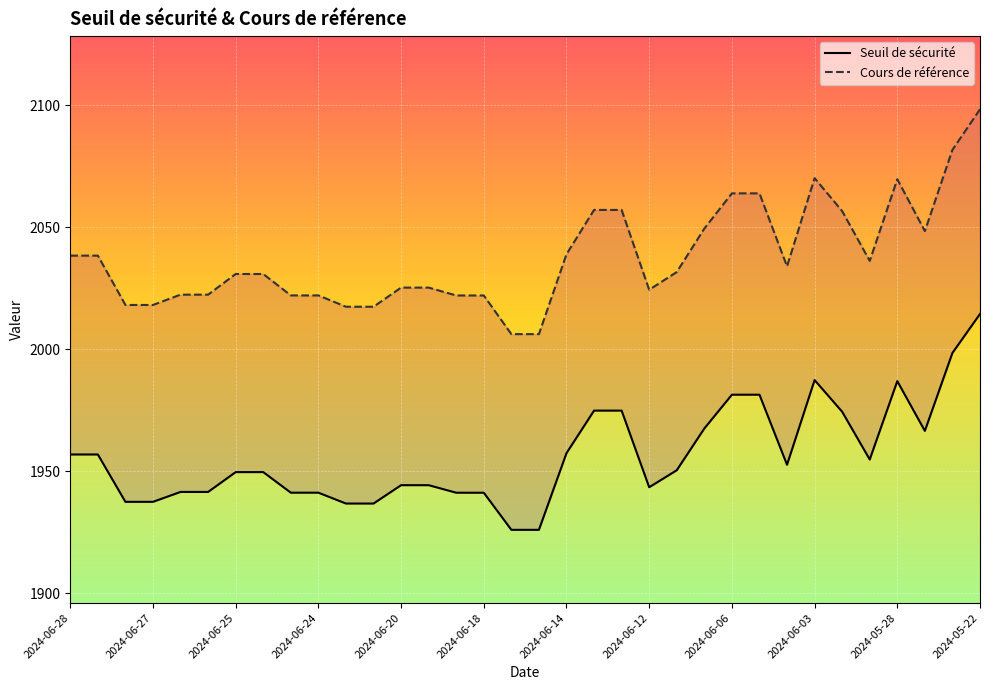

Which series has the largest total across all categories?

Cours de référence